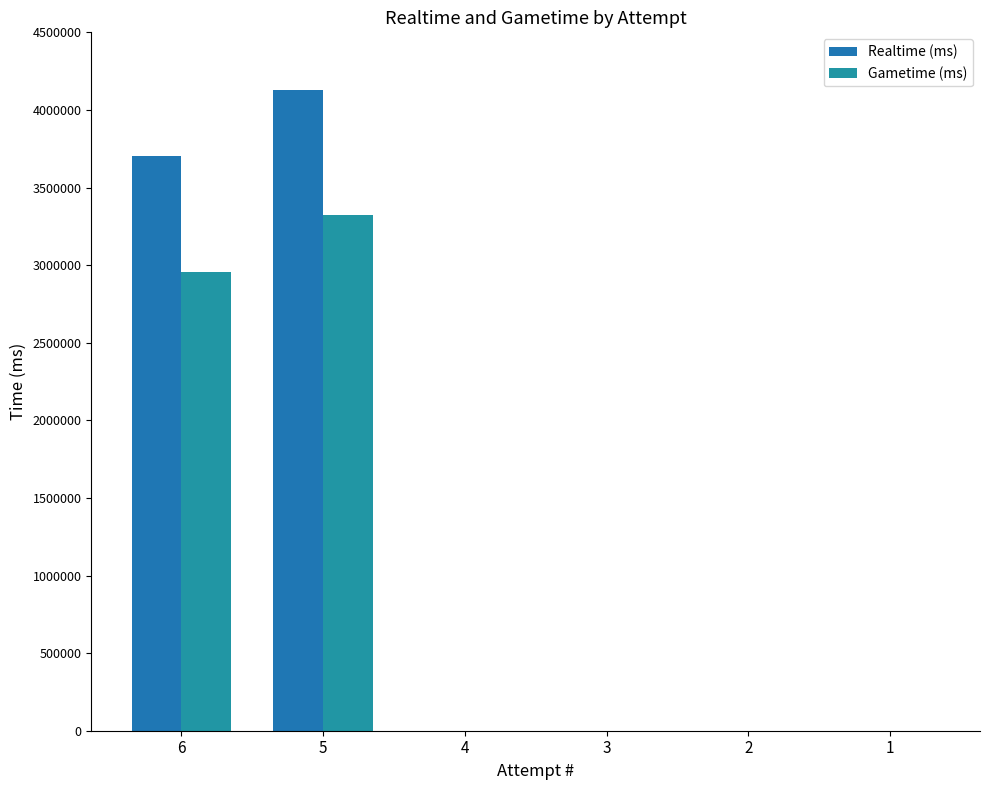

How many data points in Realtime (ms) are above 0?

2